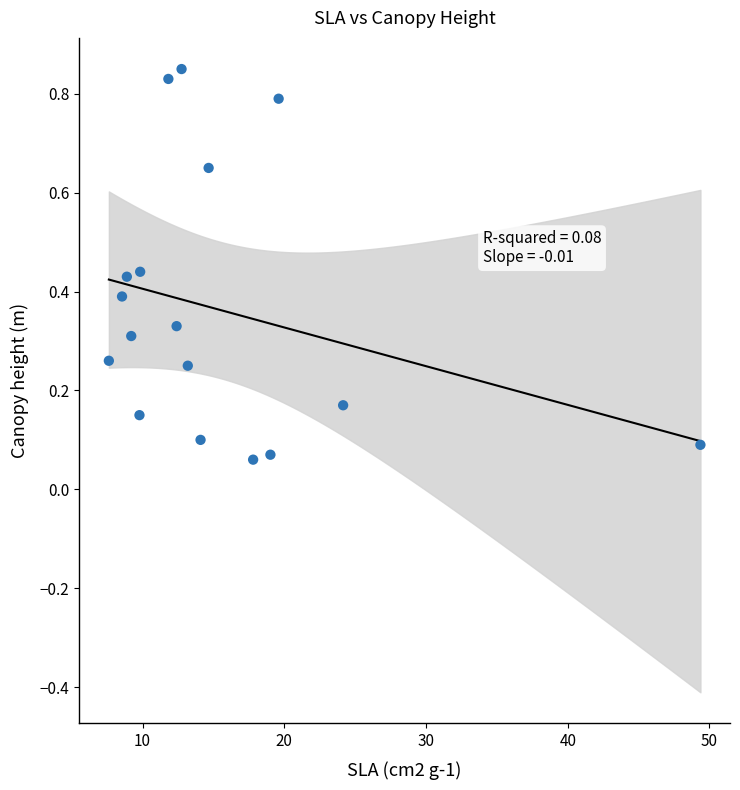

What is the range of X values (max minus min)?

41.7